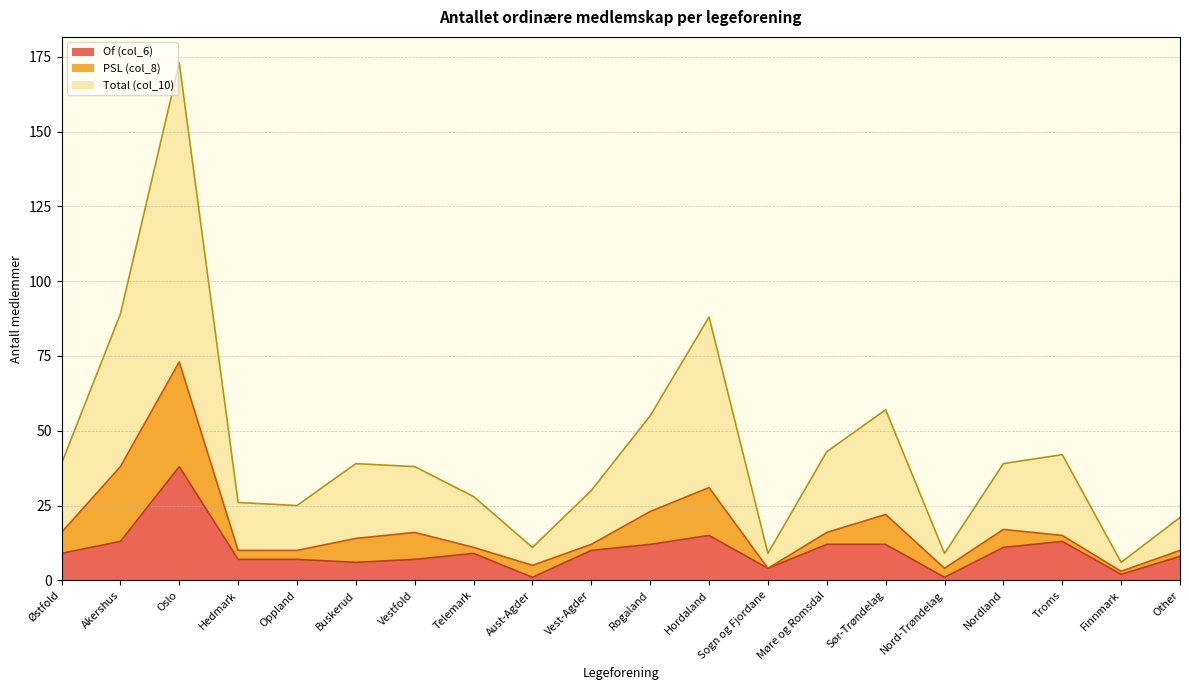

The PSL (col_8) (line) series shows 21 at Vest-Agder. True or false?

False